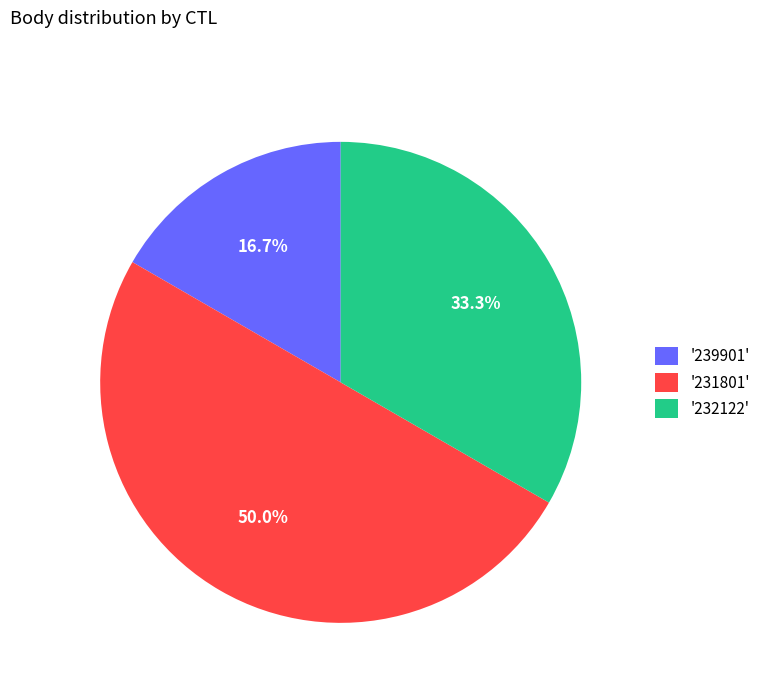

Do '231801' and '232122' together represent more than half of the pie?

Yes